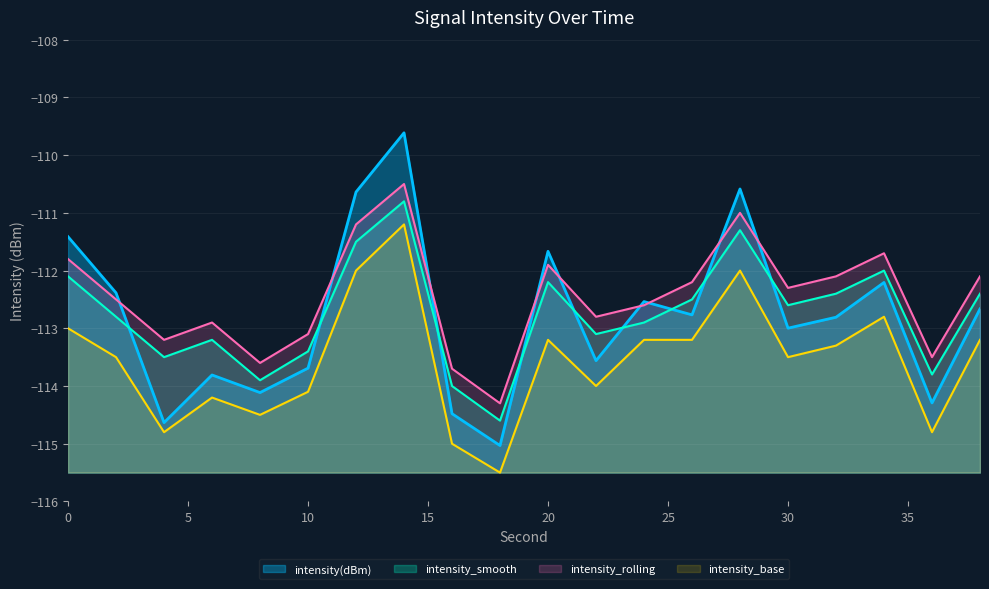

How many distinct data groups are displayed?

4